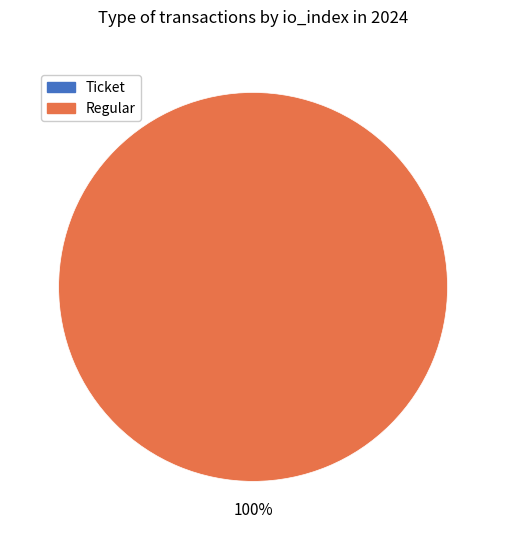

To the nearest percent, what is the difference between the largest and smallest slice percentages?

100%